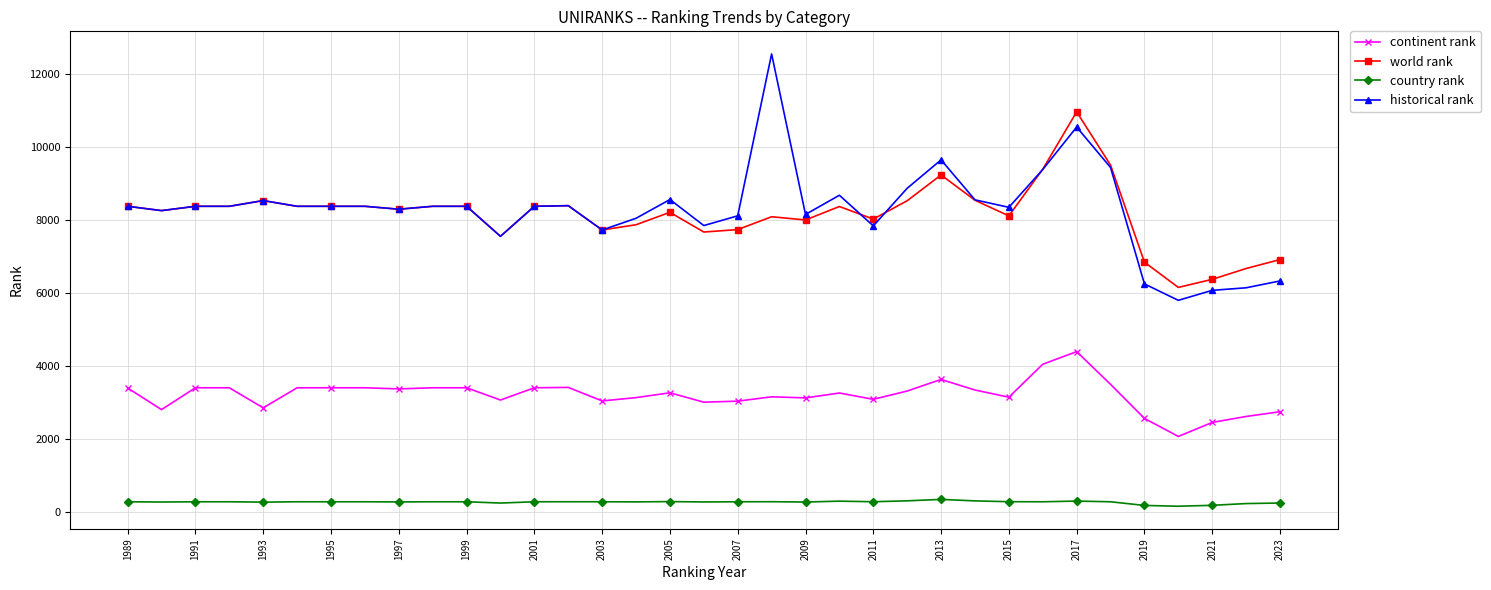

What is the highest value of the country rank series?

351